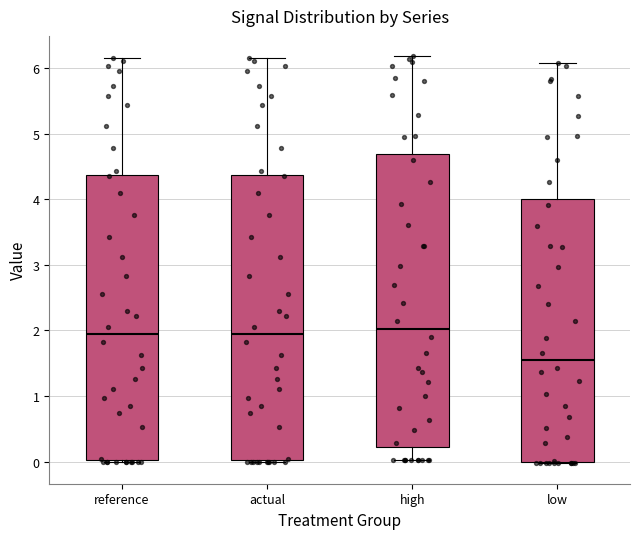

Where does the upper whisker of the box for actual end on the y-axis? The values are not printed on the chart, so give them approximately, as read against the axis.

6.1